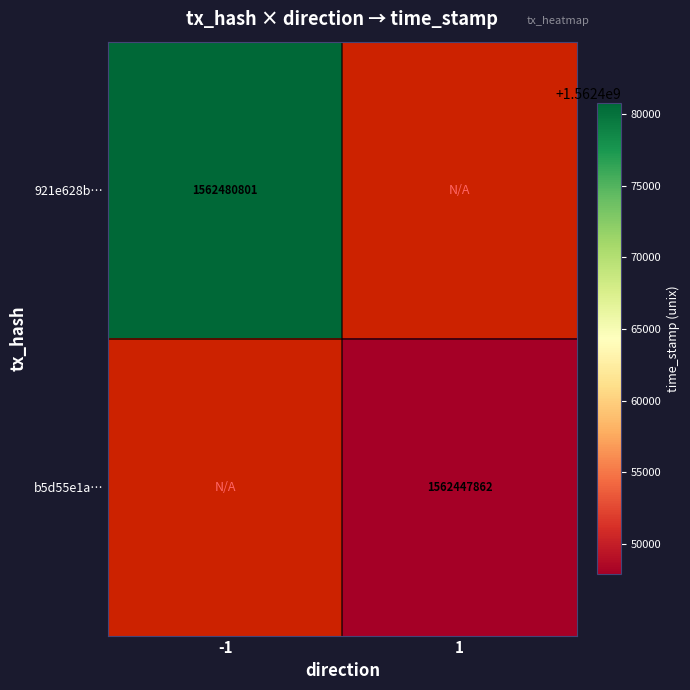

The value of b5d55e1a… at 1 is 2556919047. True or false?

False